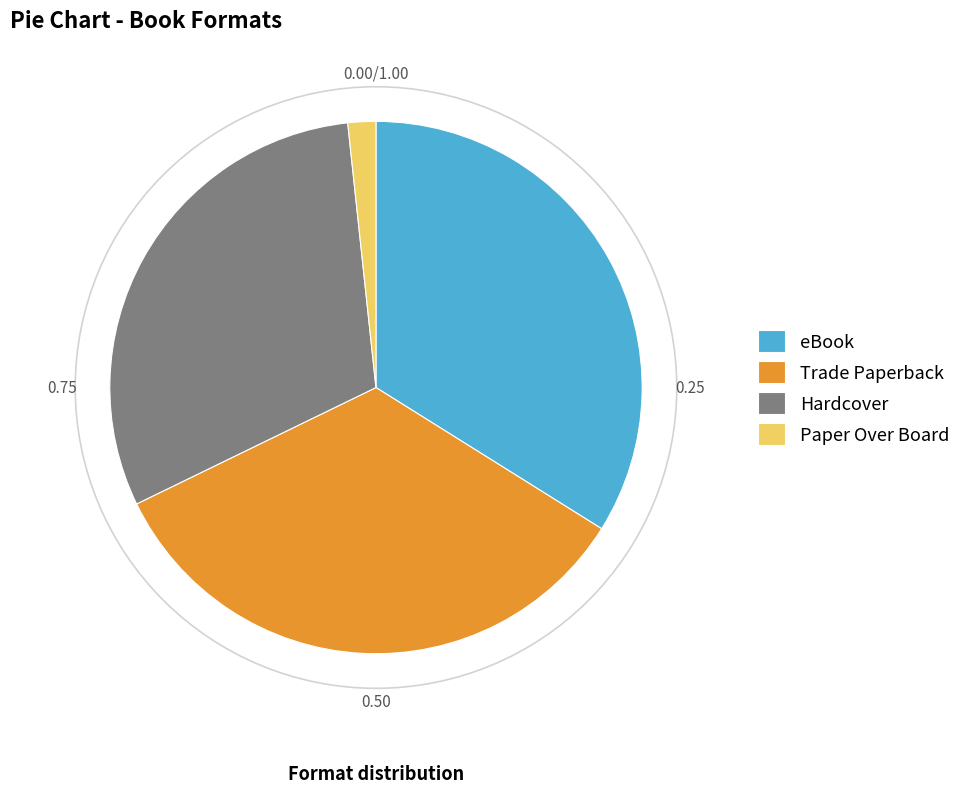

What is the ratio of the value at Hardcover to the value at Trade Paperback?

0.9